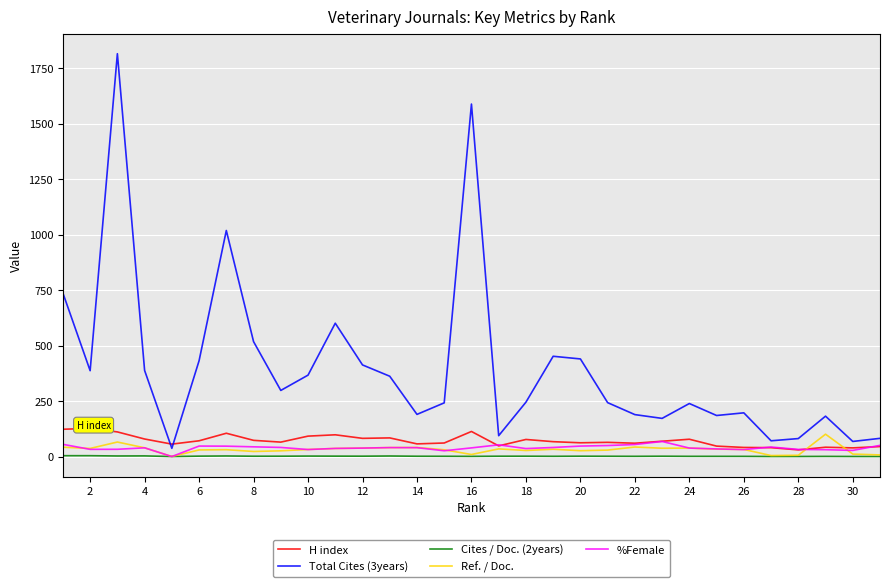

What is the greatest value displayed?

1816.0